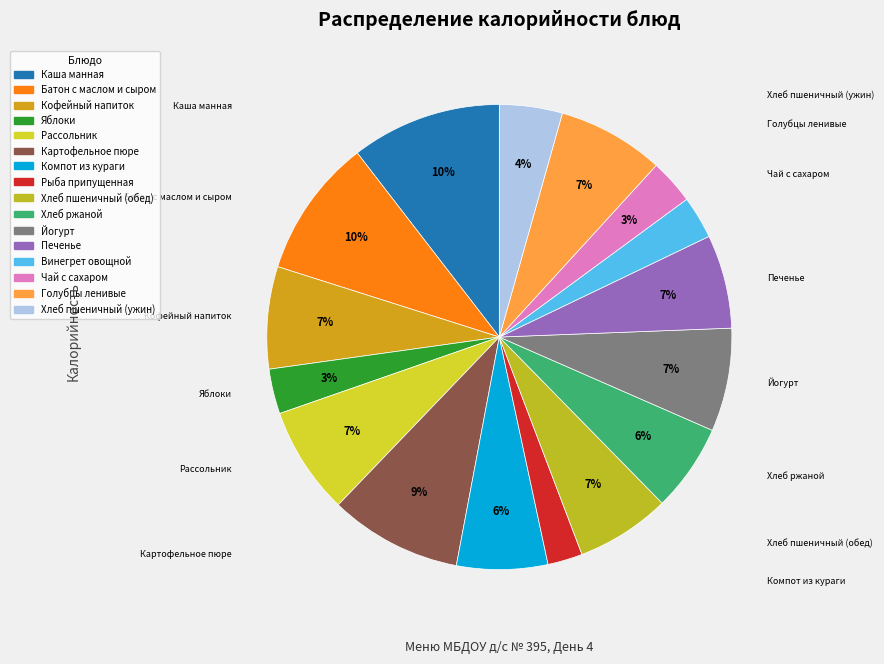

Do Картофельное пюре and Хлеб ржаной together represent more than half of the pie?

No